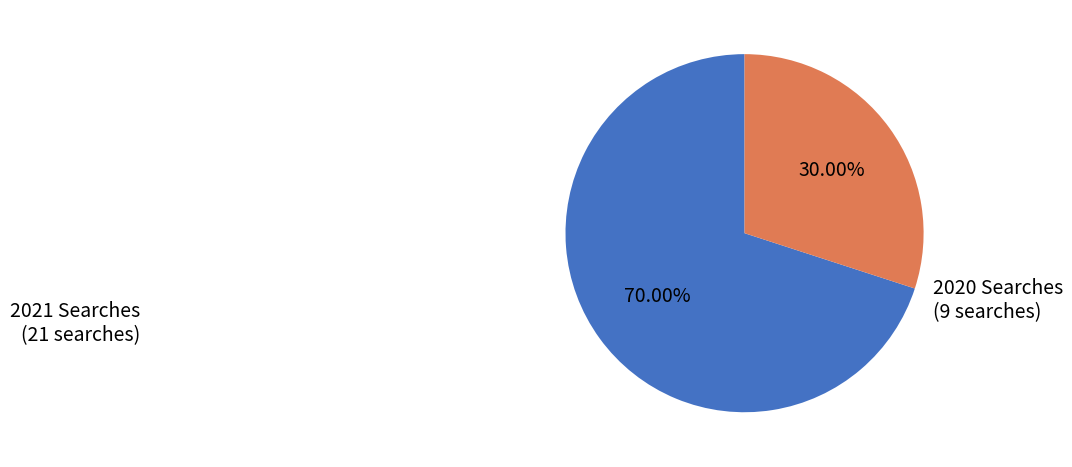

Rank the categories by value from highest to lowest.

2021 Searches, 2020 Searches